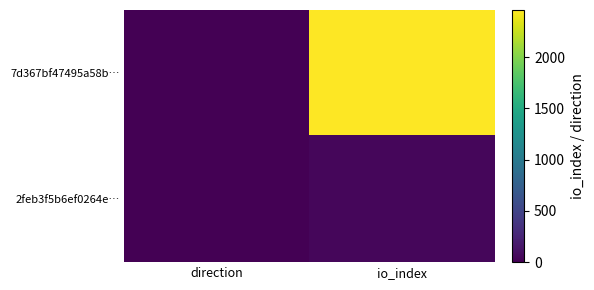

Which series has the largest range (max minus min)?

7d367bf47495a58b…